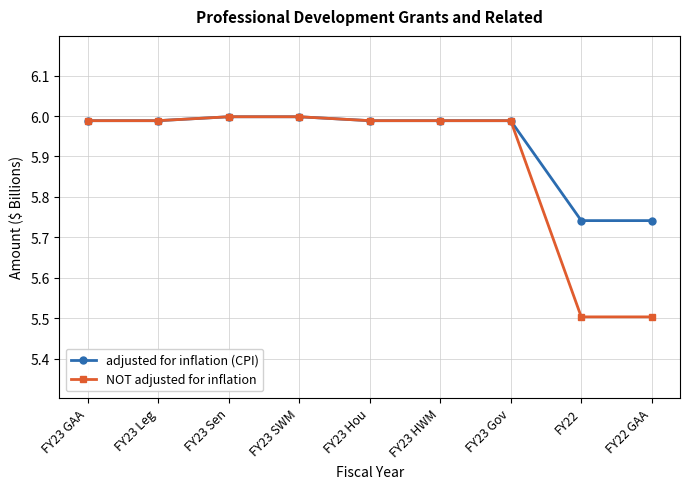

List the series in order of their overall mean, lowest first.

NOT adjusted for inflation, adjusted for inflation (CPI)